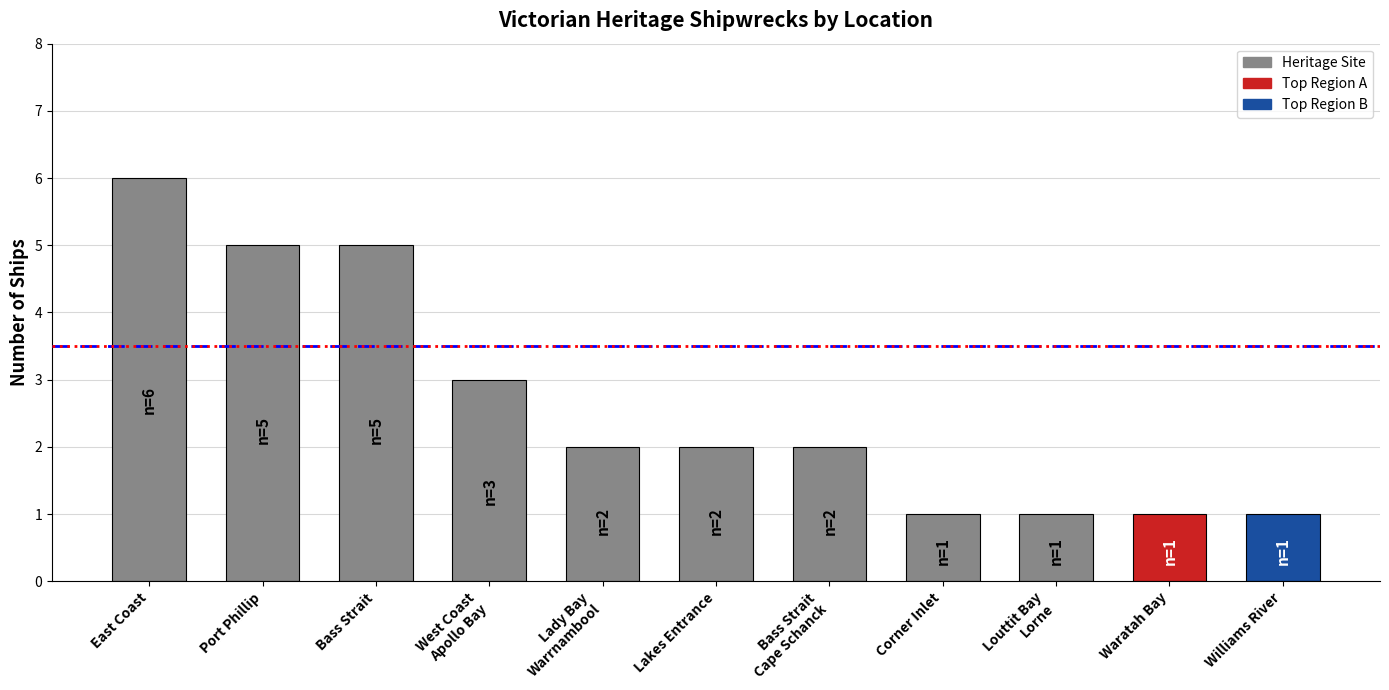

What is the average value?

3